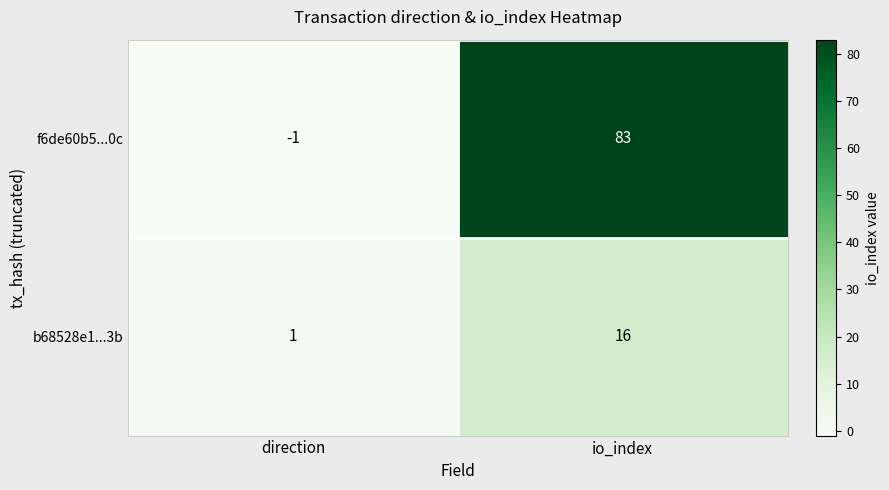

Is it true that b68528e1...3b equals 16 at io_index?

True